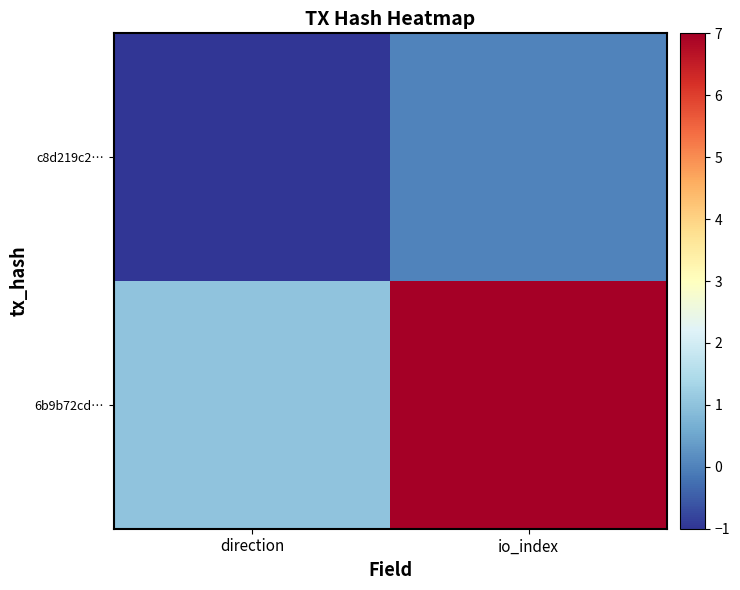

Reading left to right, list all the values displayed in this chart.

c8d219c2…: direction=-1	io_index=0
6b9b72cd…: direction=1	io_index=7